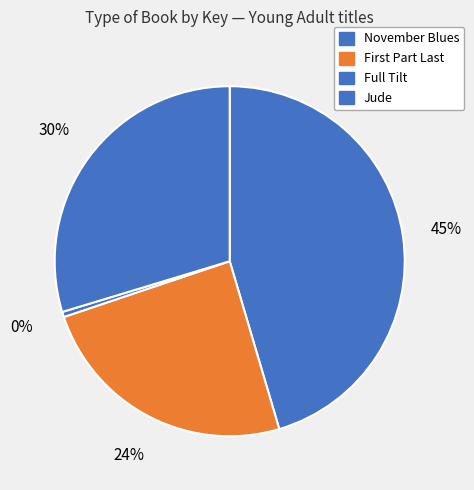

True or false: Full Tilt accounts for 0% of the total.

True